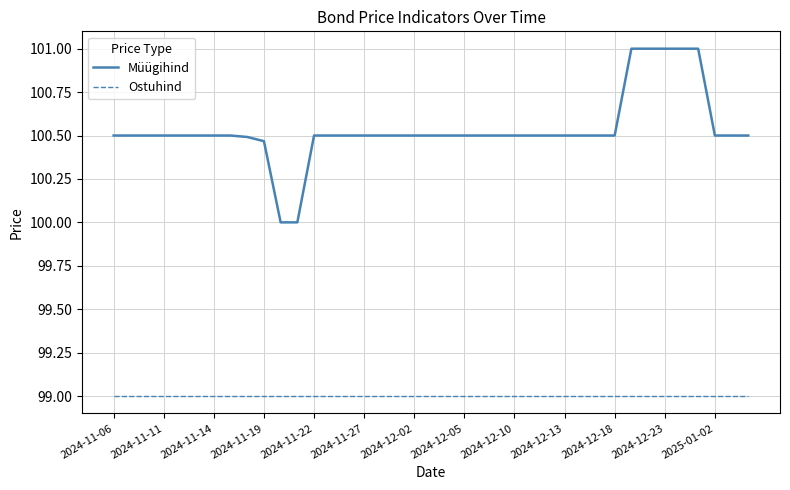

What are all the series names shown in the legend?

Müügihind, Ostuhind